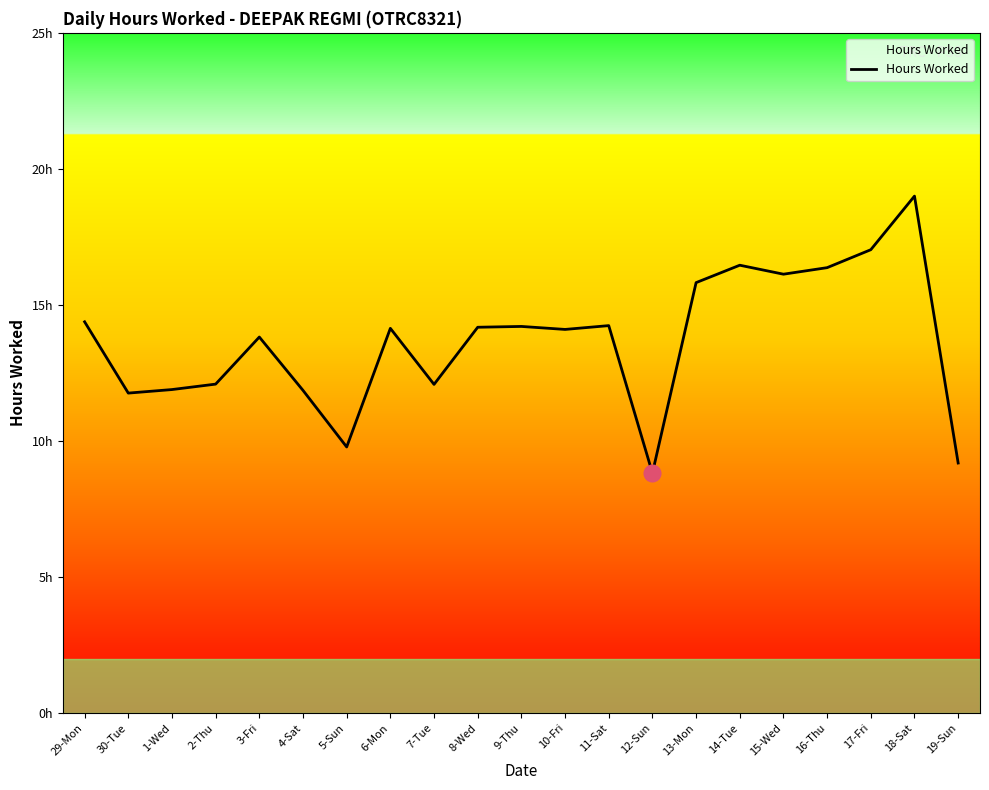

Does the chart have visible grid lines?

No